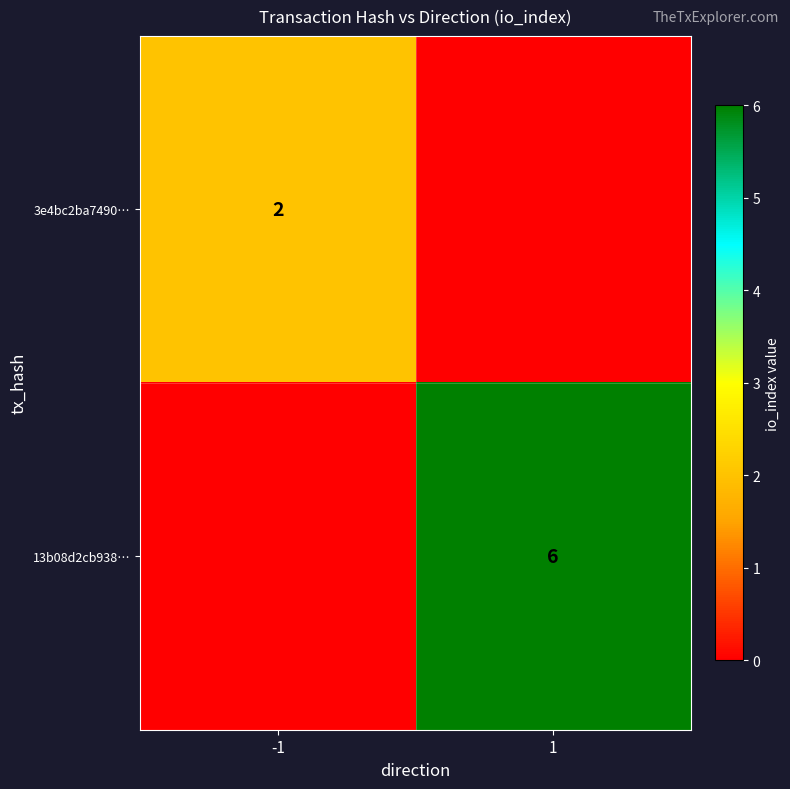

What is the difference between the highest and lowest values at -1?

2